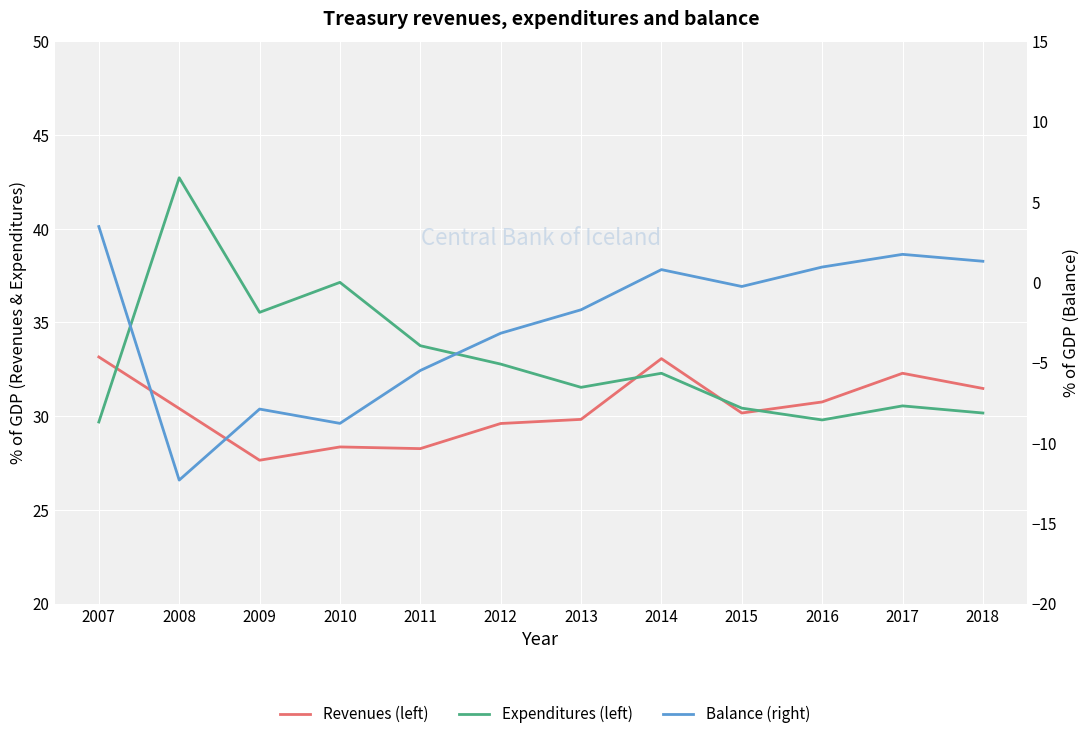

In Expenditures (left), how many points are higher than both neighbors (excluding endpoints)?

4